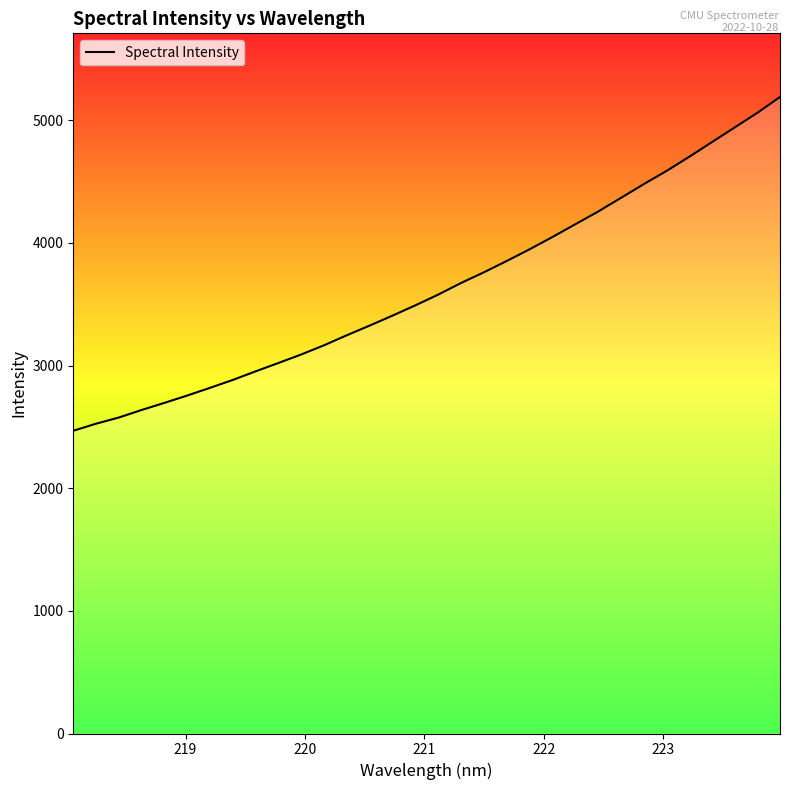

Does the chart have visible grid lines?

No